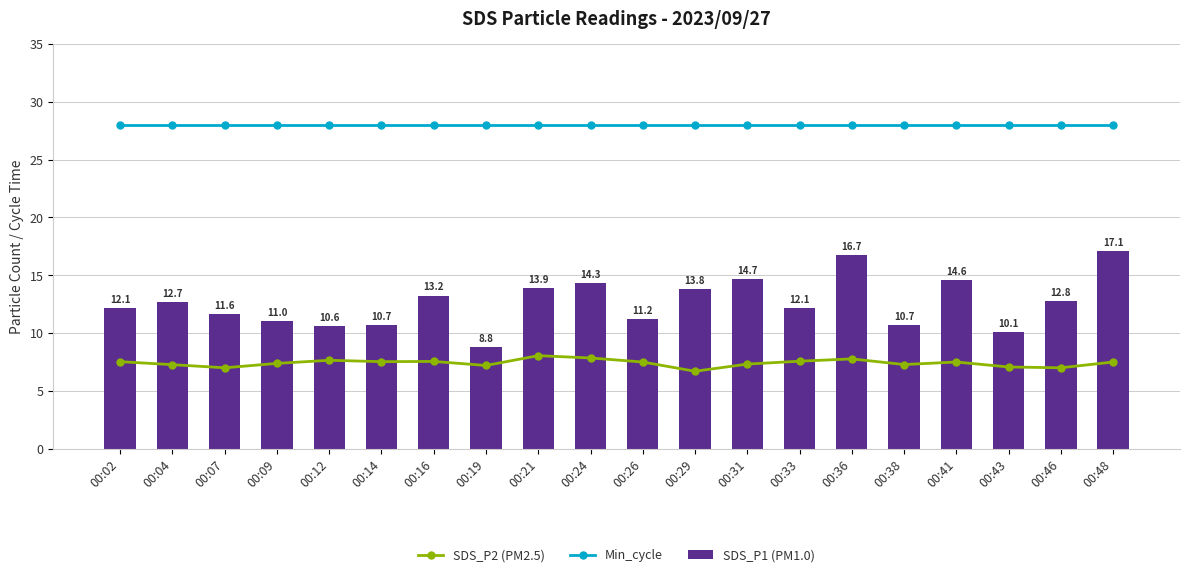

Which series changed the most between 00:19 and 00:43?

SDS_P1 (PM1.0)